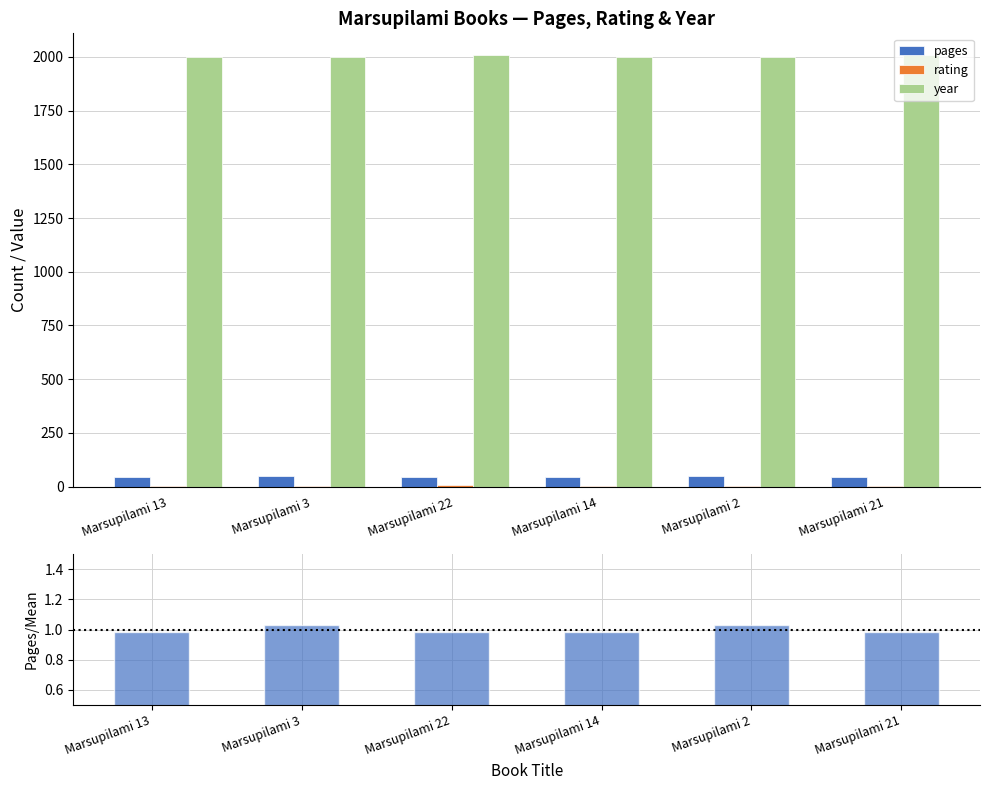

Reading left to right, transcribe all the data shown in this chart.

pages: Marsupilami 13=46	Marsupilami 3=48	Marsupilami 22=46	Marsupilami 14=46	Marsupilami 2=48	Marsupilami 21=46
rating: Marsupilami 13=5	Marsupilami 3=5	Marsupilami 22=8	Marsupilami 14=5	Marsupilami 2=5	Marsupilami 21=5
year: Marsupilami 13=1999	Marsupilami 3=2001	Marsupilami 22=2009	Marsupilami 14=2000	Marsupilami 2=1999	Marsupilami 21=2008